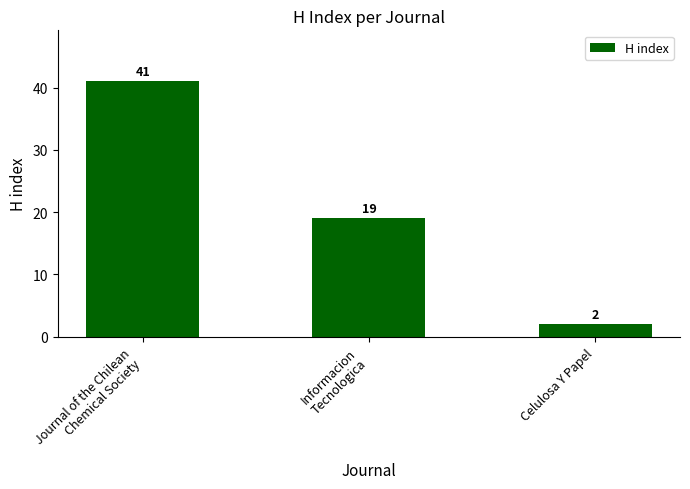

How many series are shown in this chart?

1